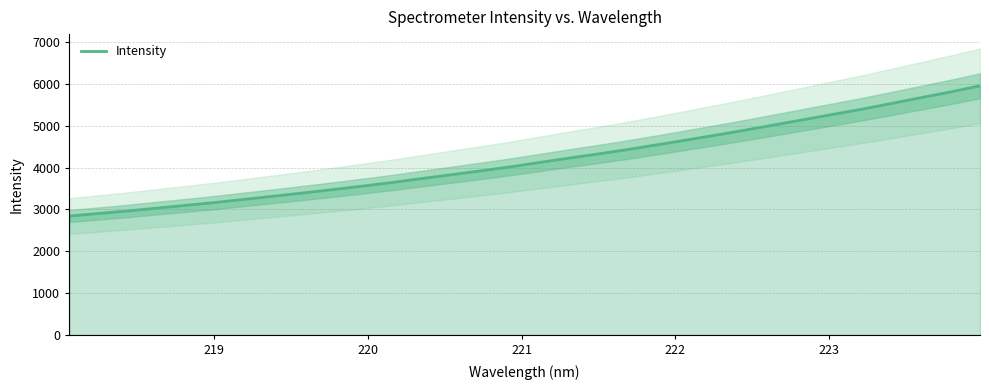

What is the highest value of the Intensity series?

5958.0